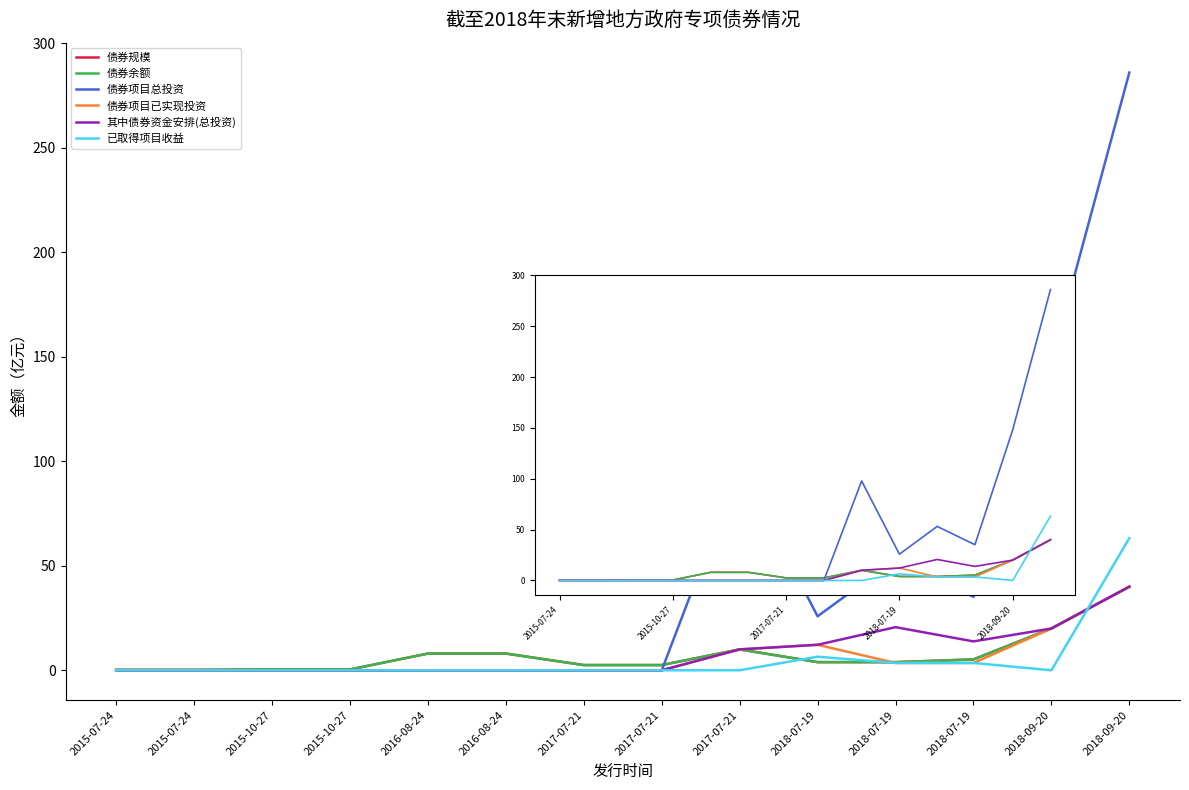

What is the difference between the second highest and second lowest values in the 已取得项目收益 series?

6.5